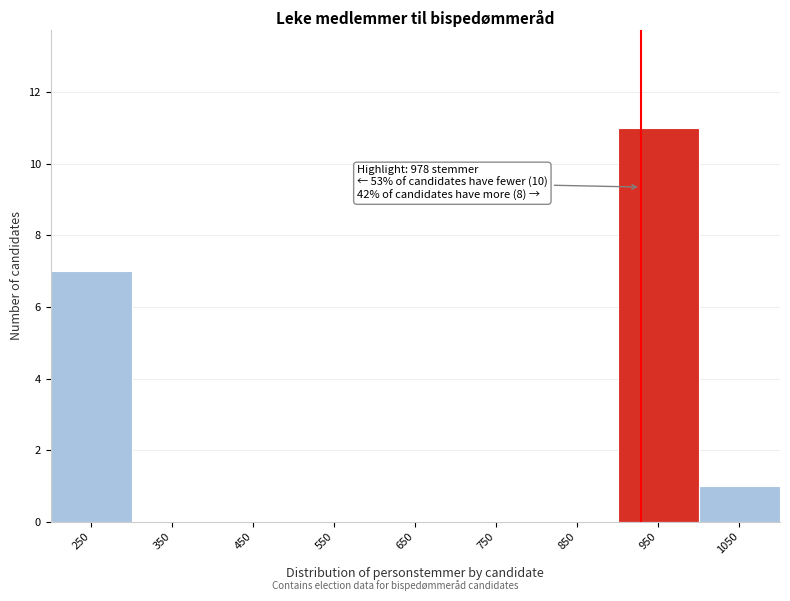

Reading left to right, extract all data points from this chart.

250=7	350=0	450=0	550=0	650=0	750=0	850=0	950=11	1050=1